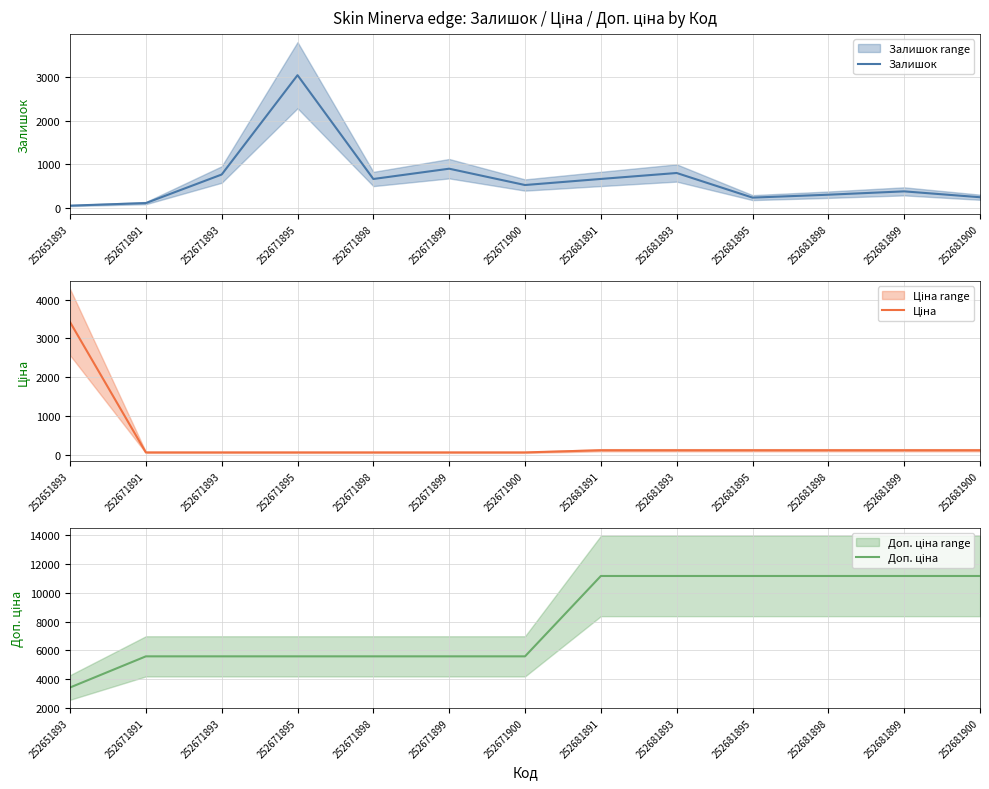

List the labels in order of Залишок value, largest first.

252671895, 252671899, 252681893, 252671893, 252681891, 252671898, 252671900, 252681899, 252681898, 252681900, 252681895, 252671891, 252651893